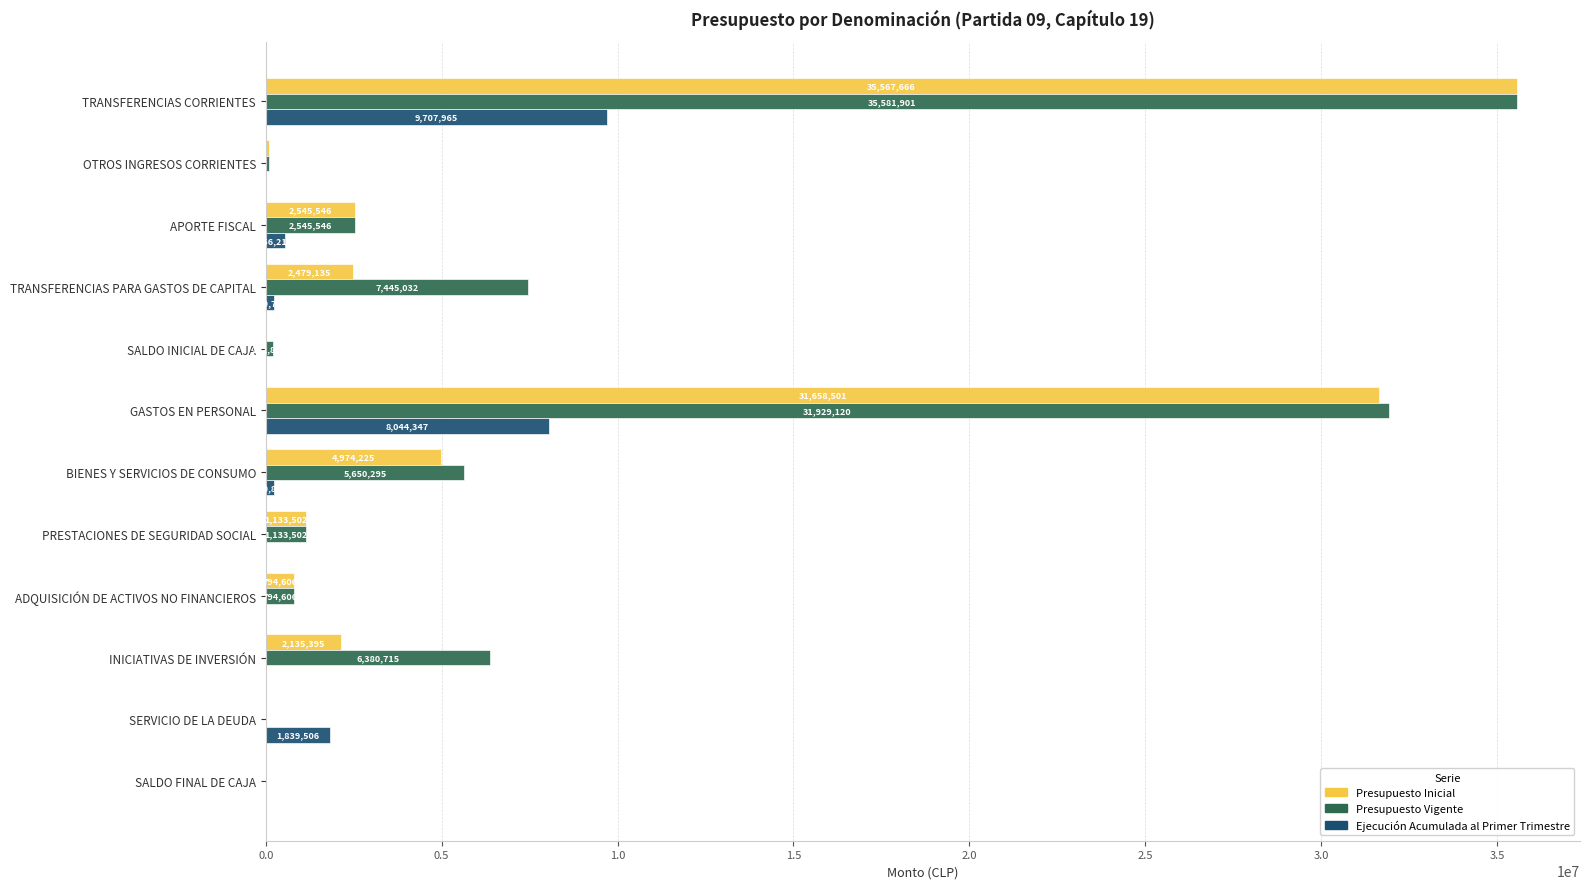

What is the approximate value of Presupuesto Vigente at TRANSFERENCIAS CORRIENTES?

35581901